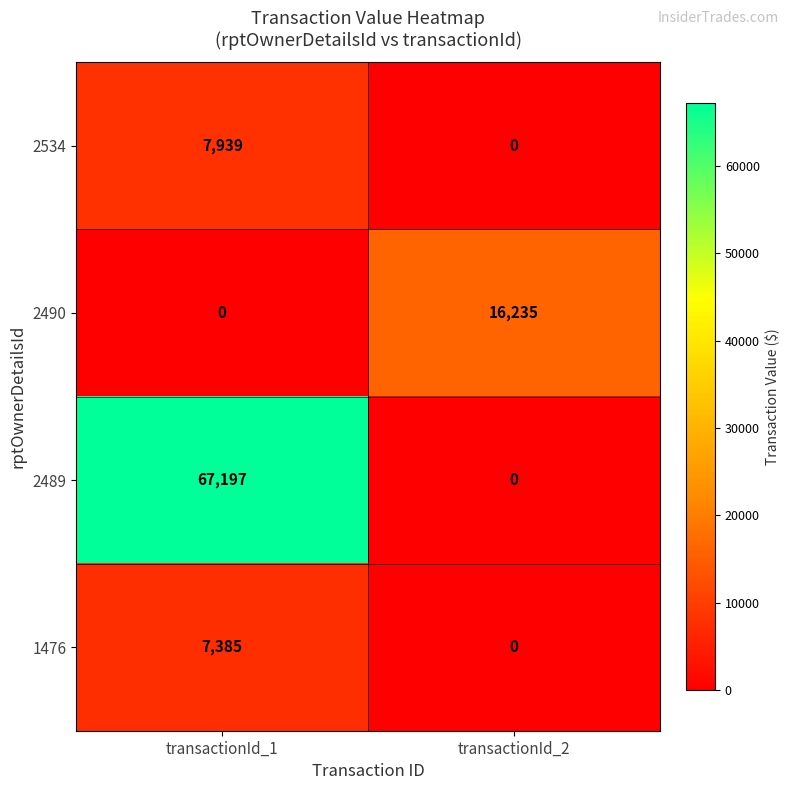

How many distinct data groups are displayed?

4